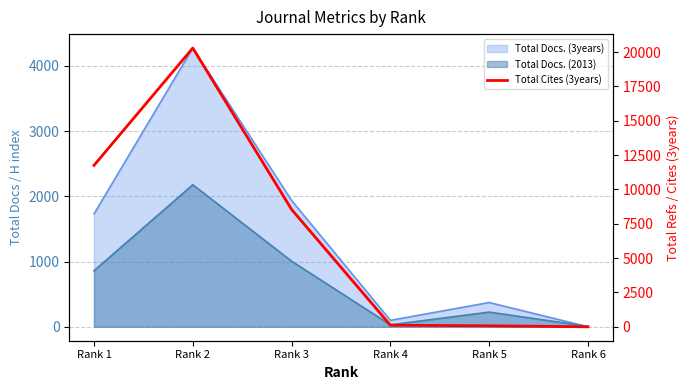

How many lines are shown in the chart?

1